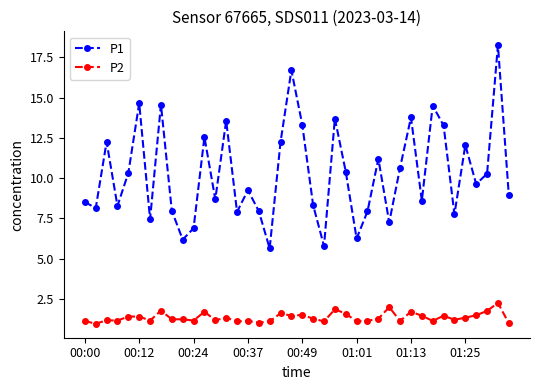

Which series has the widest spread of values?

P1